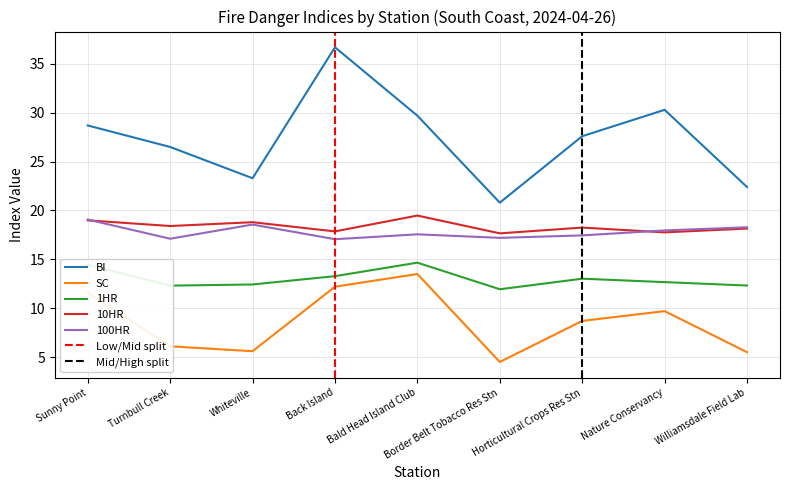

At how many categories does at least one series exceed 26?

6